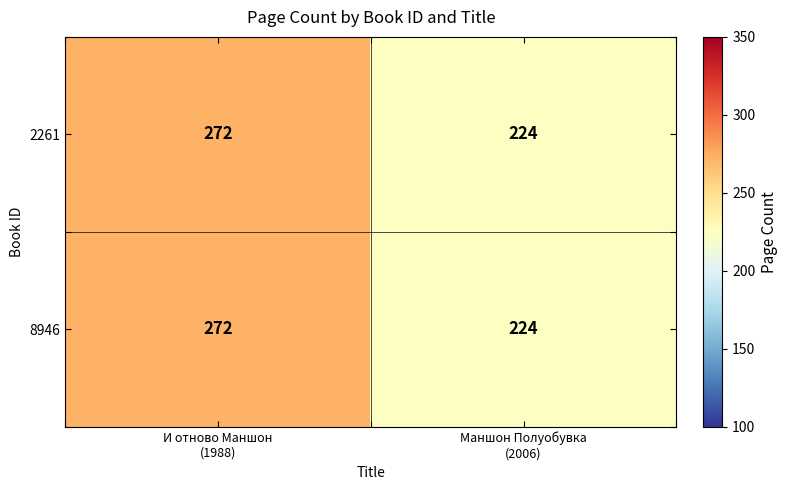

Reading right to left, transcribe all the data shown in this chart.

2261: 224	272
8946: 224	272